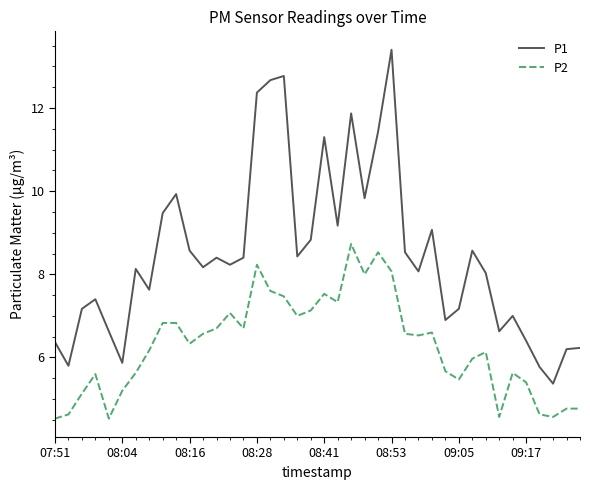

In P1, how many points are lower than both neighbors (excluding endpoints)?

12